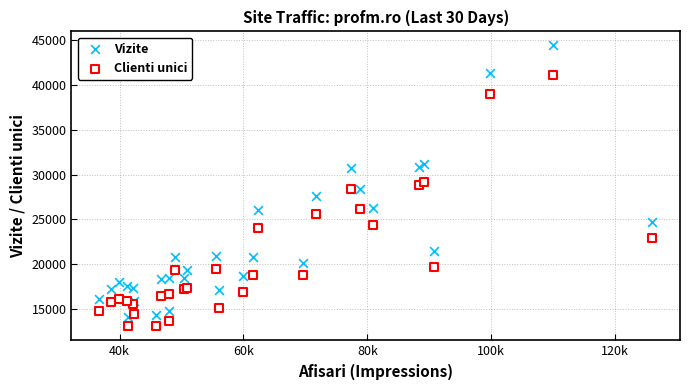

Which series reaches the maximum Y coordinate?

Vizite